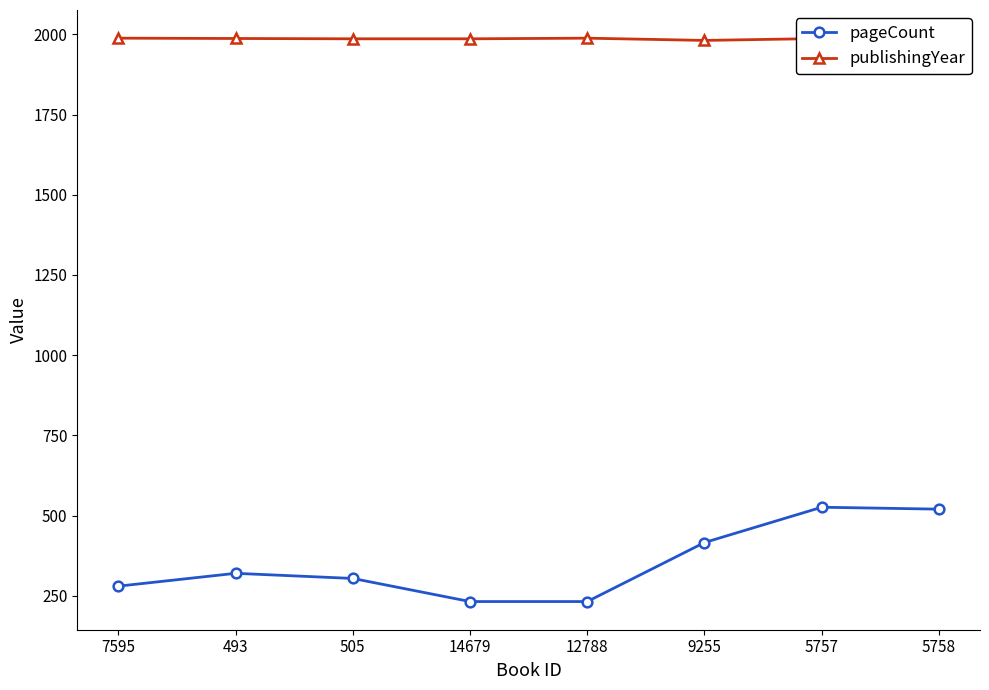

What is the value of the publishingYear point at the 4th from the left?

1986